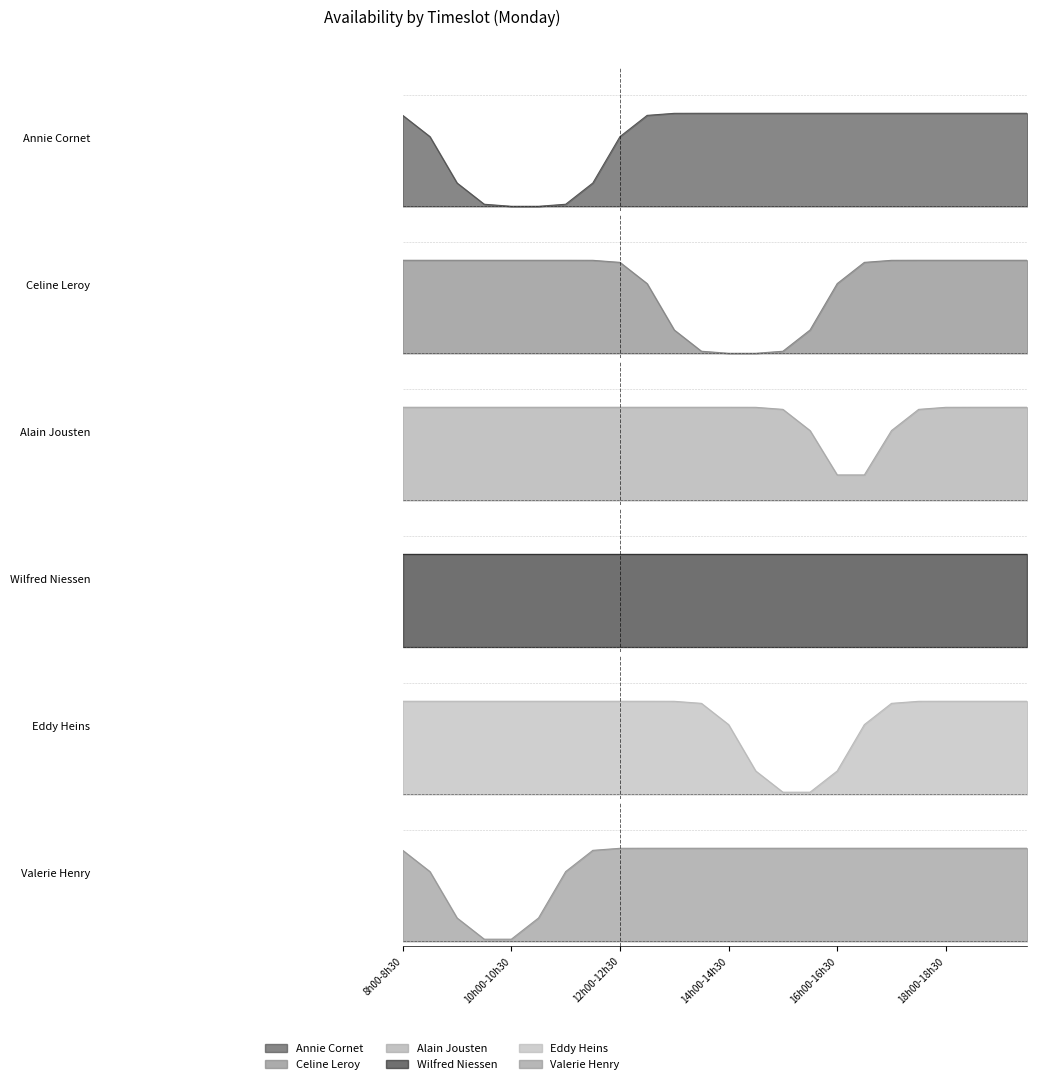

What is the sum of all Annie Cornet values?

18